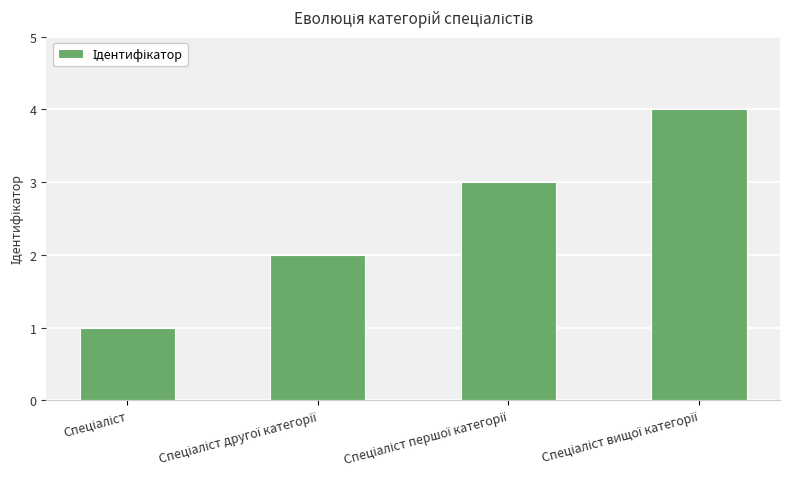

What is the maximum value shown in the chart?

4